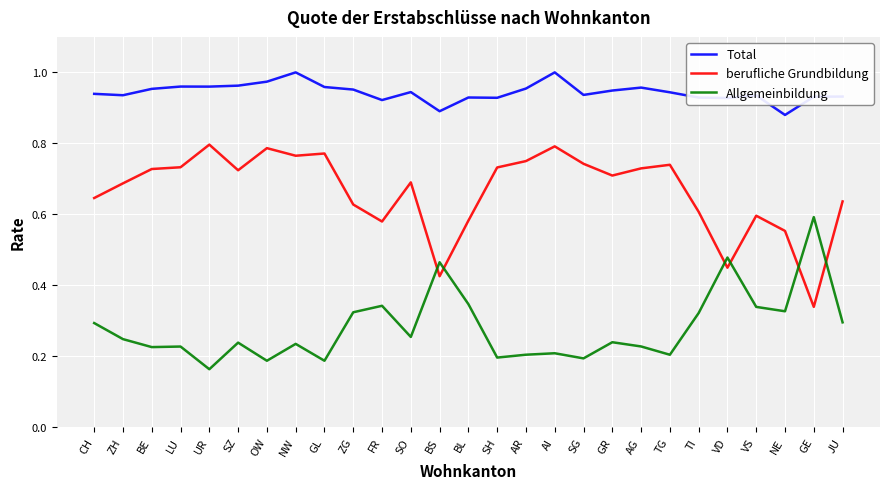

What position from the right is SZ?

22